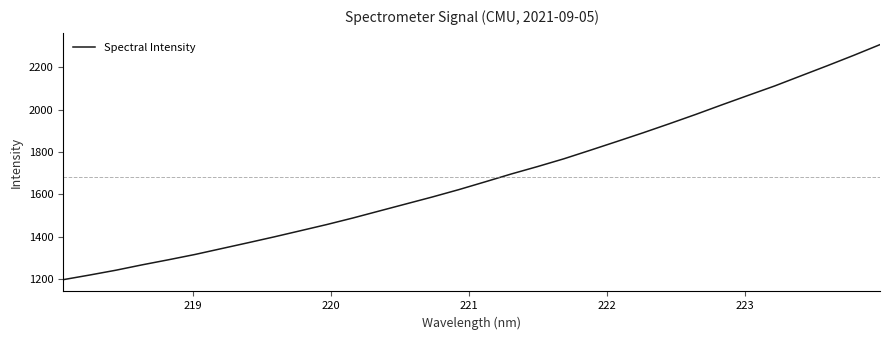

What is the maximum value shown in the chart?

2305.6